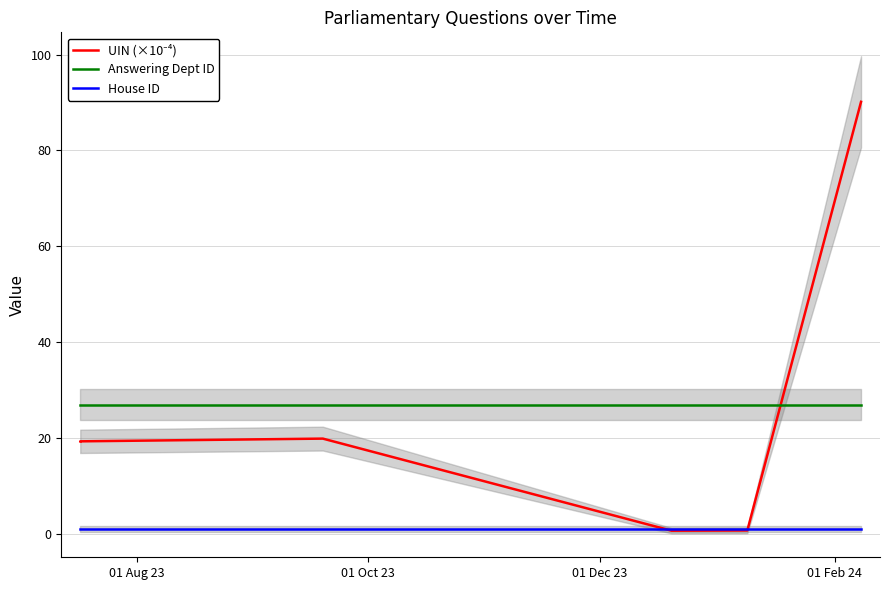

The House ID series shows 0.4 at 4. True or false?

False